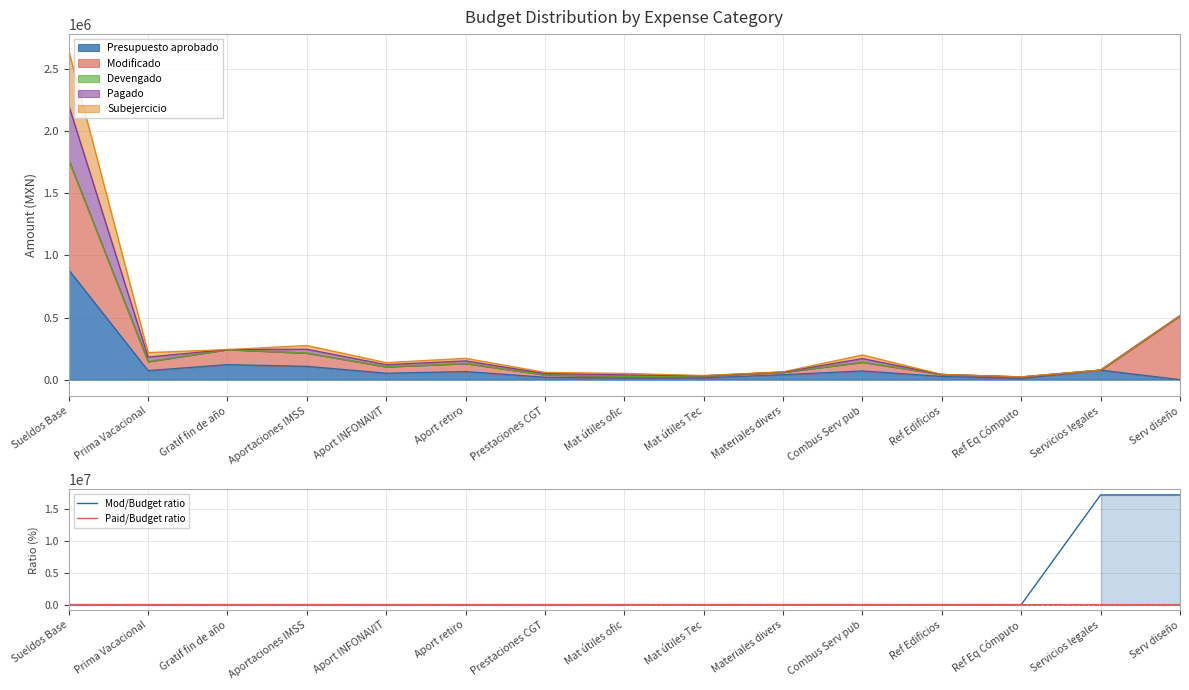

What is the highest value of the Mod/Budget ratio series?

17161688.7